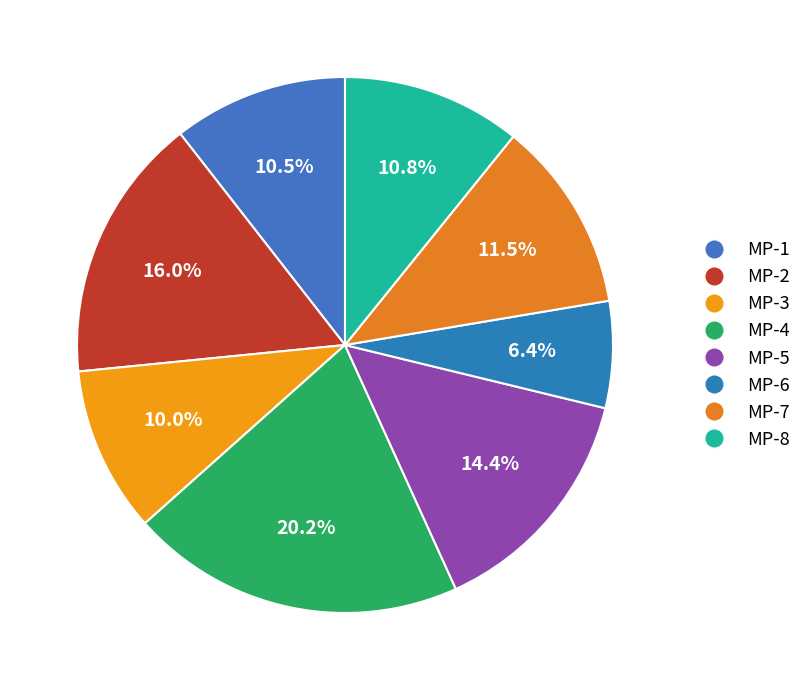

How many segments does this pie chart have?

8